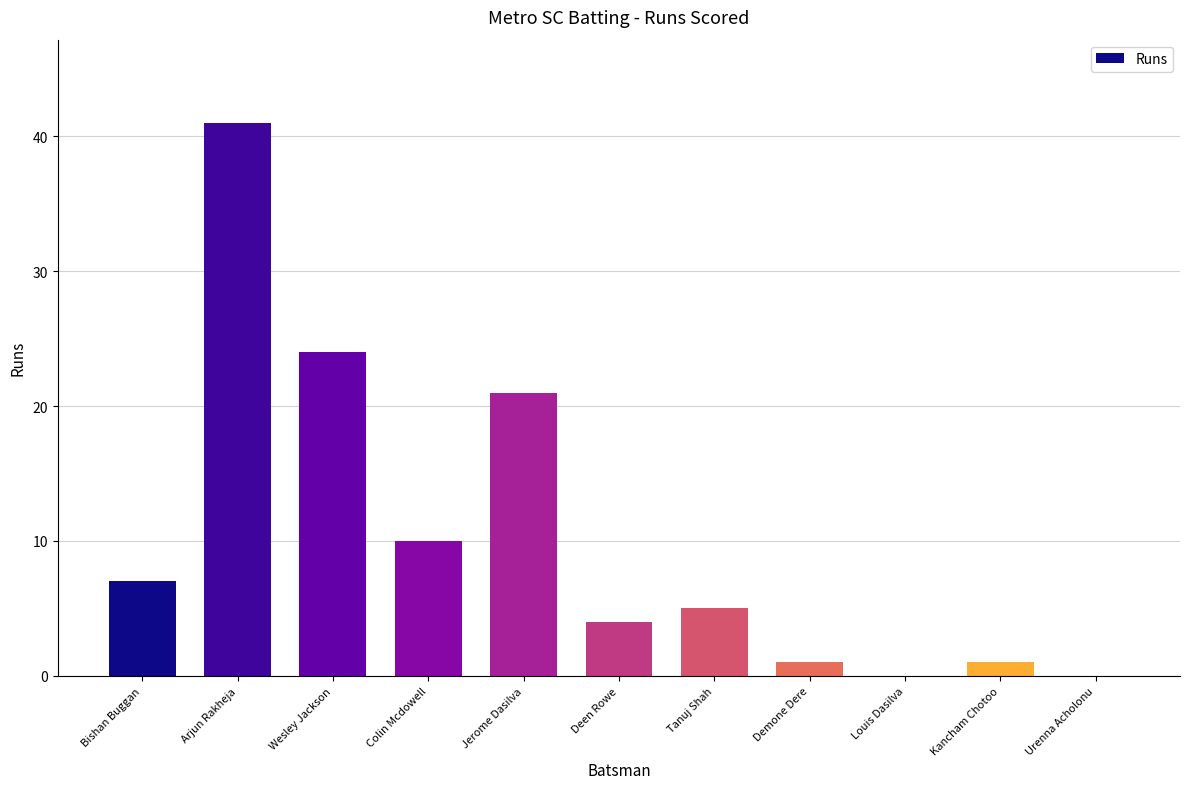

True or false: the data shows 0 at Urenna Acholonu.

True